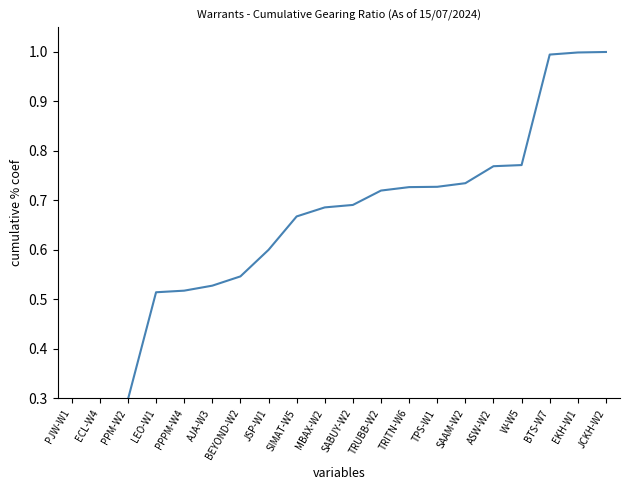

True or false: the data shows 0.1 at PJW-W1.

False